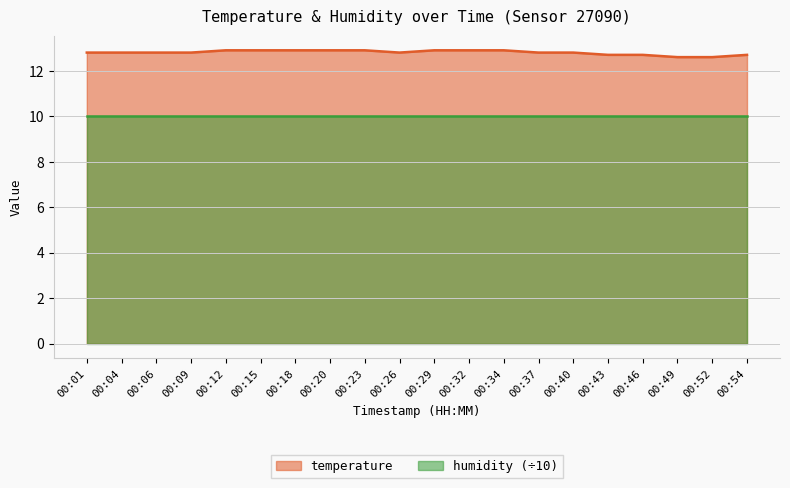

What is the value of the 12th point from the left?

12.9